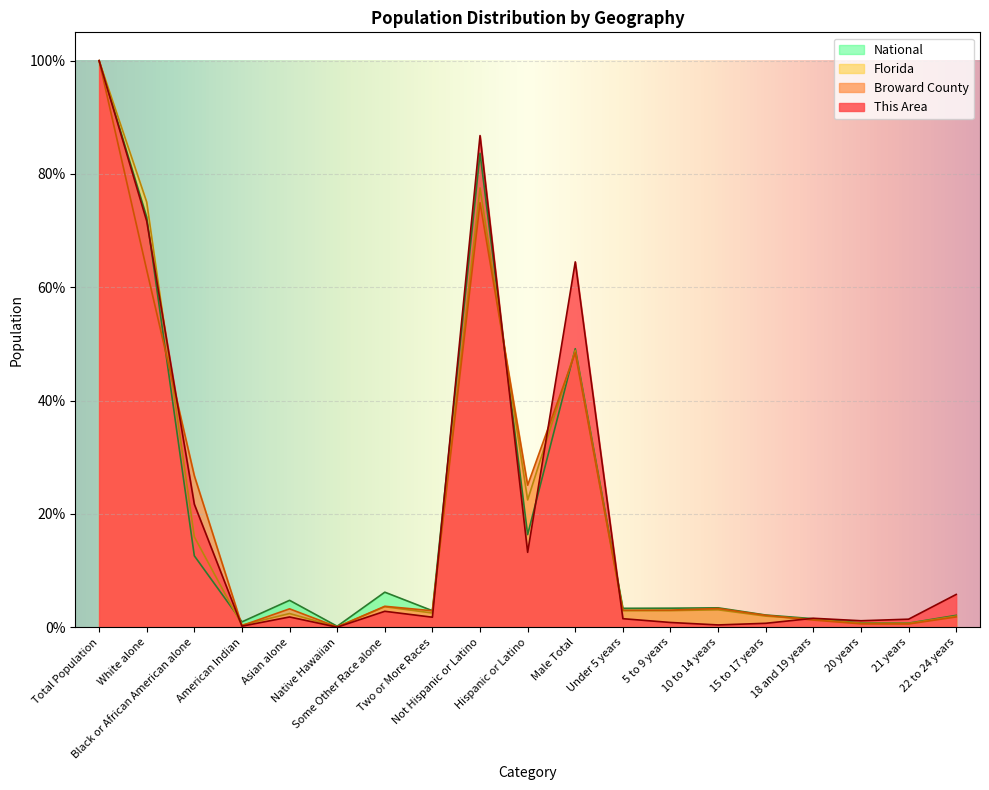

Reading left to right, extract all data points from this chart.

This Area: Total Population=100.0	White alone=71.7	Black or African American alone=21.7	American Indian=0.2	Asian alone=1.8	Native Hawaiian=0.0	Some Other Race alone=2.8	Two or More Races=1.8	Not Hispanic or Latino=86.8	Hispanic or Latino=13.2	Male Total=64.5	Under 5 years=1.5	5 to 9 years=0.8	10 to 14 years=0.4	15 to 17 years=0.7	18 and 19 years=1.6	20 years=1.1	21 years=1.4	22 to 24 years=5.8
Broward County: Total Population=100.0	White alone=63.1	Black or African American alone=26.7	American Indian=0.3	Asian alone=3.2	Native Hawaiian=0.1	Some Other Race alone=3.7	Two or More Races=2.9	Not Hispanic or Latino=74.9	Hispanic or Latino=25.1	Male Total=48.4	Under 5 years=3.0	5 to 9 years=3.0	10 to 14 years=3.3	15 to 17 years=2.1	18 and 19 years=1.3	20 years=0.6	21 years=0.6	22 to 24 years=1.8
Florida: Total Population=100.0	White alone=75.0	Black or African American alone=16.0	American Indian=0.4	Asian alone=2.4	Native Hawaiian=0.1	Some Other Race alone=3.6	Two or More Races=2.5	Not Hispanic or Latino=77.5	Hispanic or Latino=22.5	Male Total=48.9	Under 5 years=2.9	5 to 9 years=2.9	10 to 14 years=3.1	15 to 17 years=2.0	18 and 19 years=1.4	20 years=0.7	21 years=0.7	22 to 24 years=2.0
National: Total Population=100.0	White alone=72.4	Black or African American alone=12.6	American Indian=0.9	Asian alone=4.8	Native Hawaiian=0.2	Some Other Race alone=6.2	Two or More Races=2.9	Not Hispanic or Latino=83.7	Hispanic or Latino=16.3	Male Total=49.2	Under 5 years=3.3	5 to 9 years=3.4	10 to 14 years=3.4	15 to 17 years=2.2	18 and 19 years=1.5	20 years=0.7	21 years=0.7	22 to 24 years=2.1